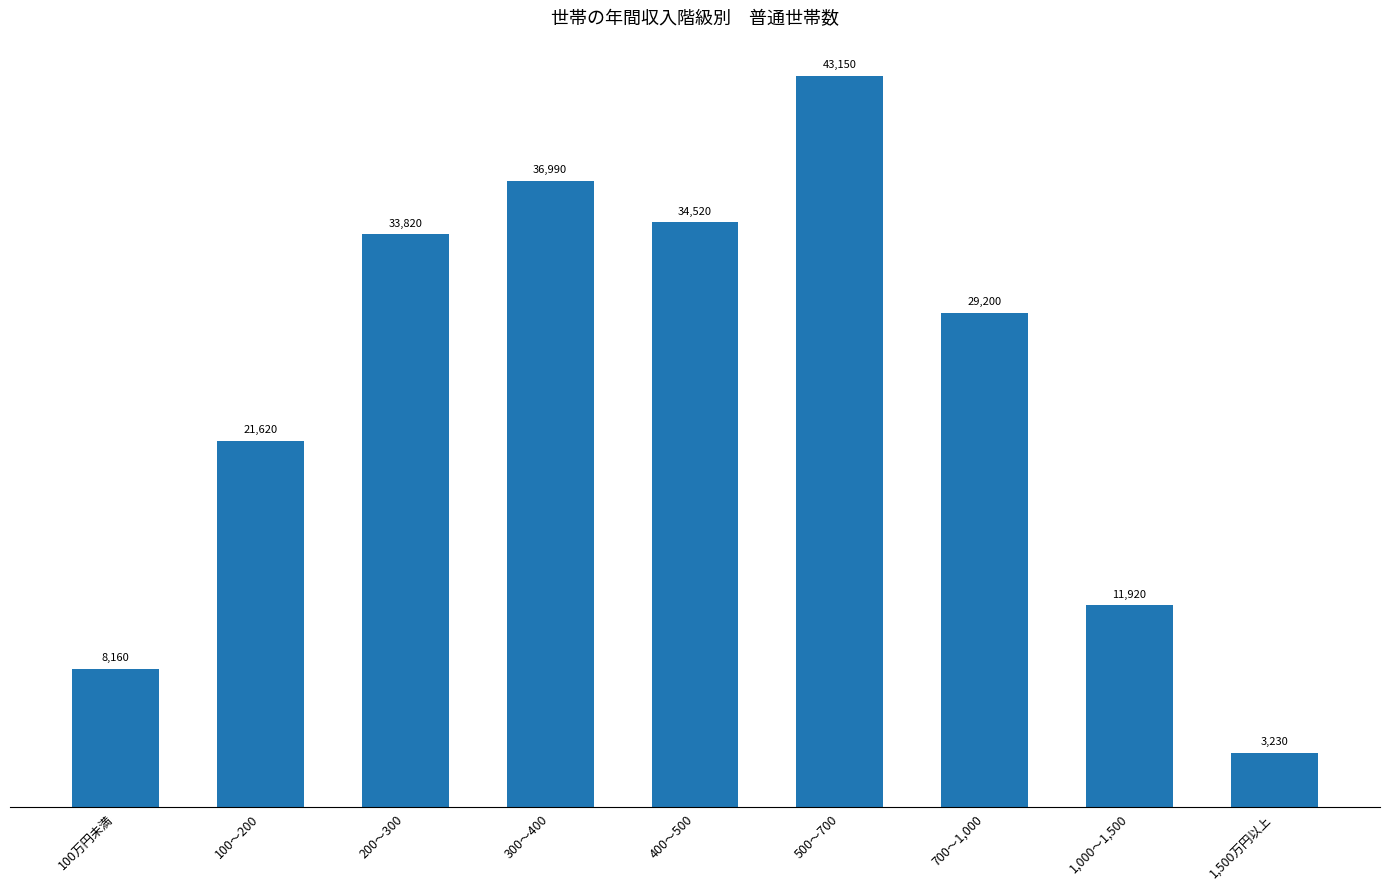

Rank the categories by value from highest to lowest.

500～700, 300～400, 400～500, 200～300, 700～1,000, 100～200, 1,000～1,500, 100万円未満, 1,500万円以上